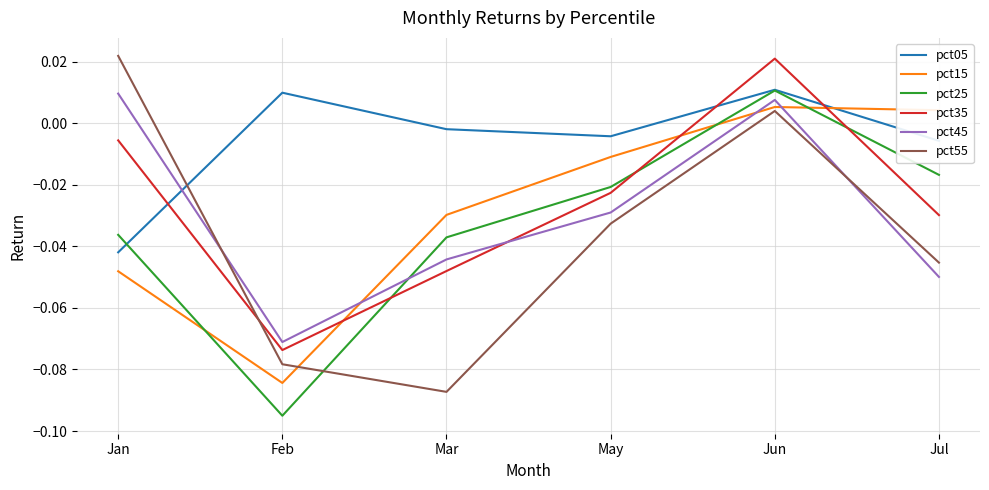

List the labels in order of pct35 value, largest first.

Jun, Jan, May, Jul, Mar, Feb